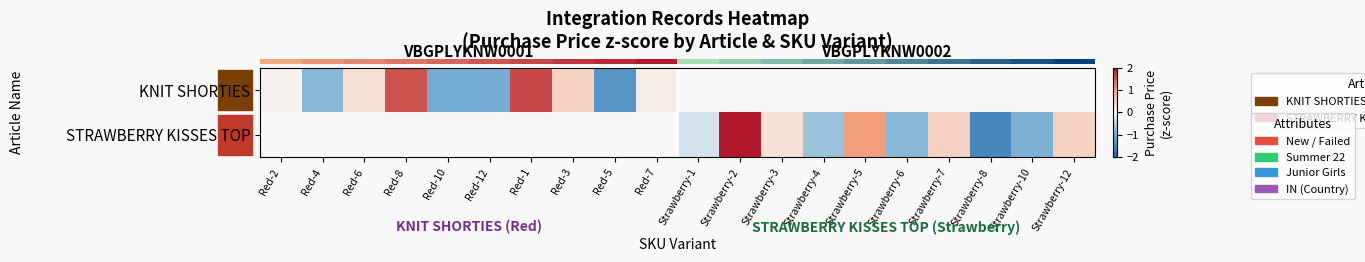

List the series in order of their overall mean, lowest first.

row_0, row_1